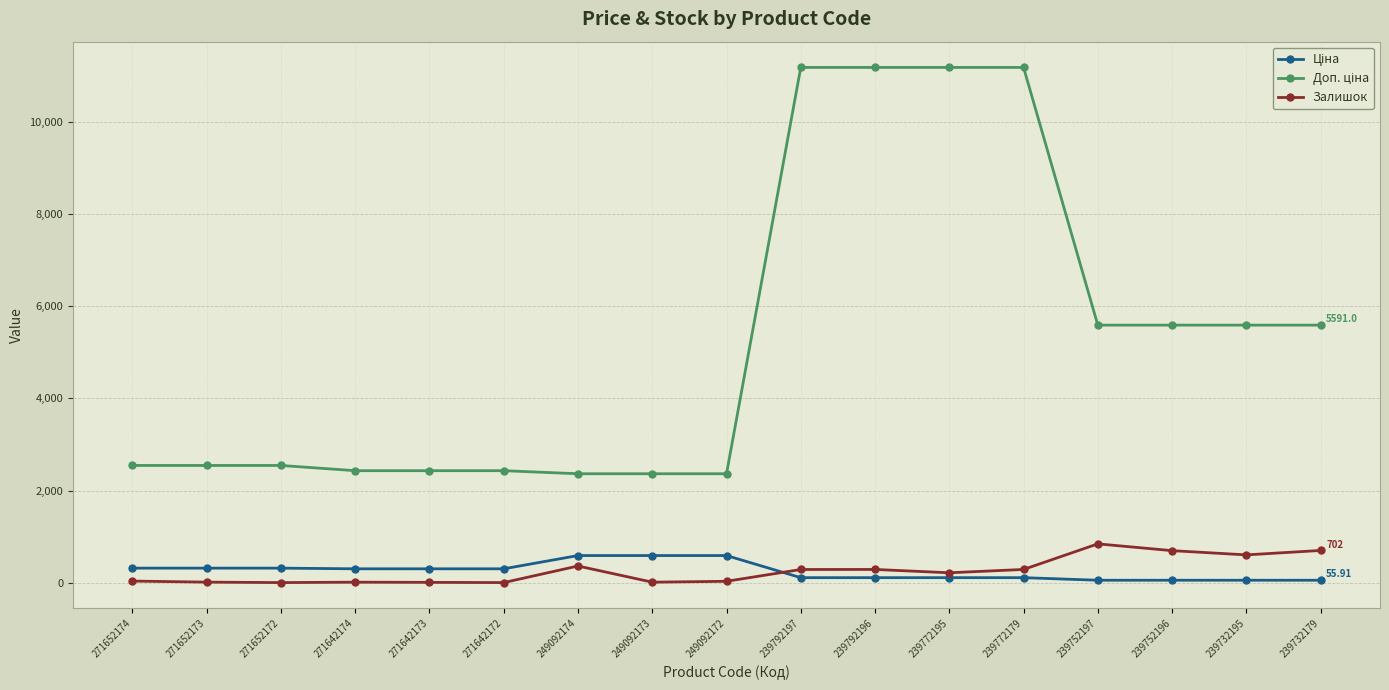

At how many categories does at least one series exceed 6880?

4